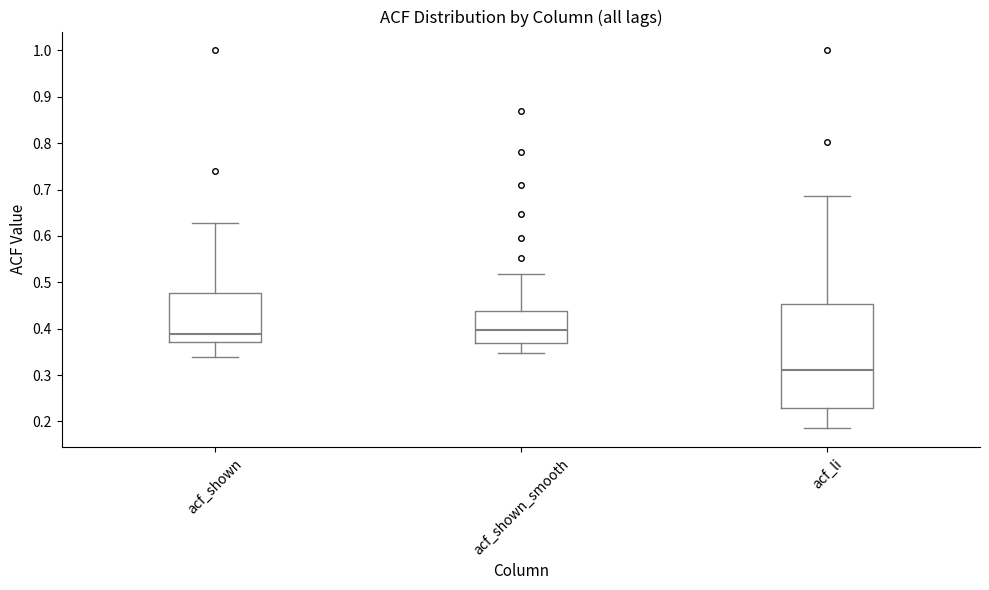

Where does the median line of the box for acf_shown sit on the y-axis? The values are not printed on the chart, so give them approximately, as read against the axis.

0.39